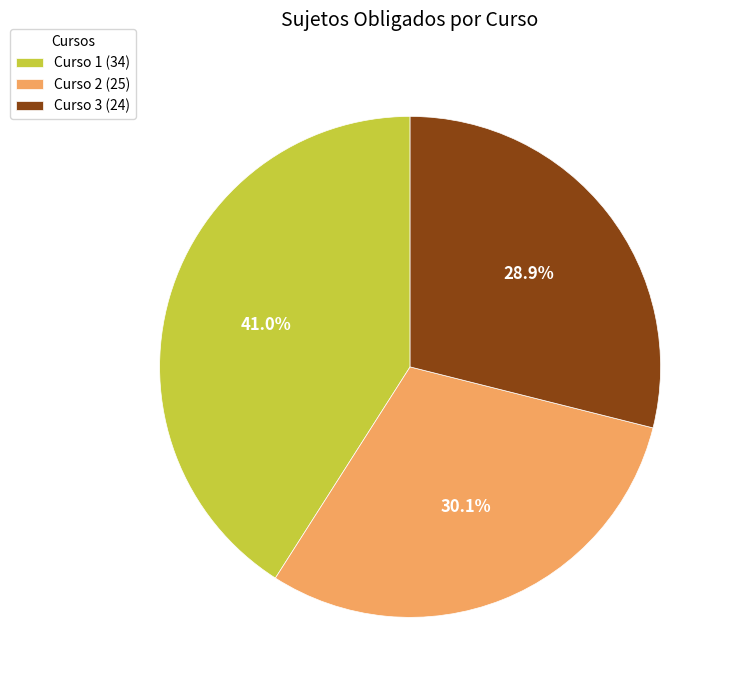

How many segments does this pie chart have?

3